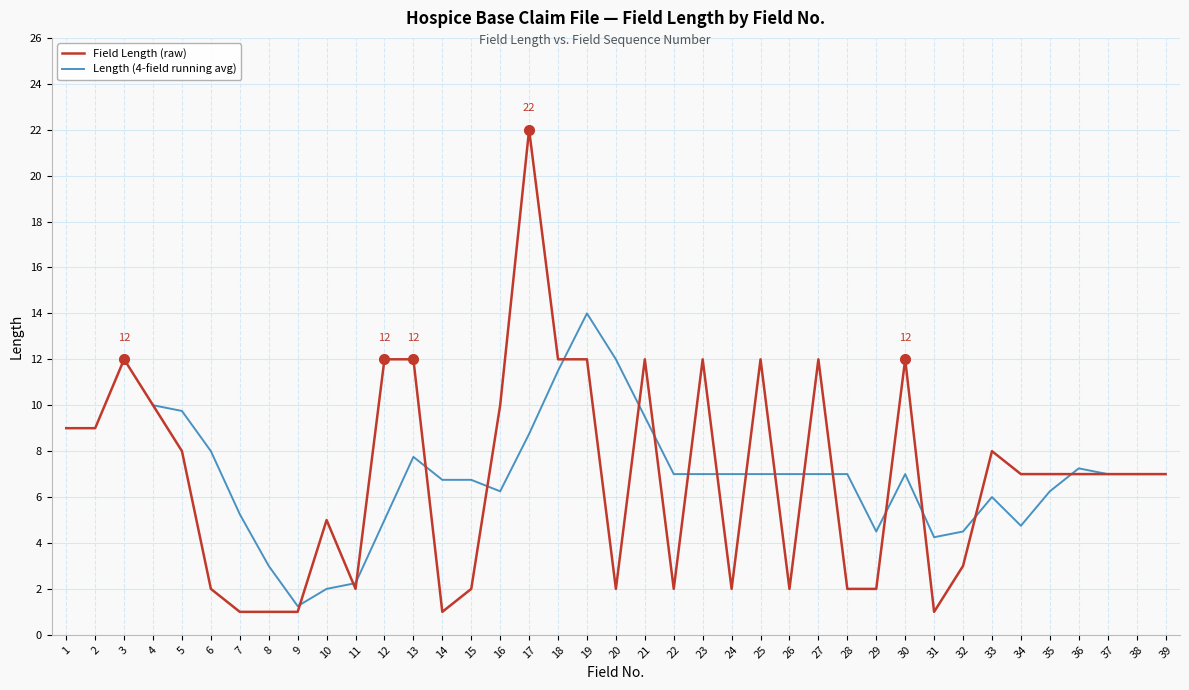

What is the average value?

7